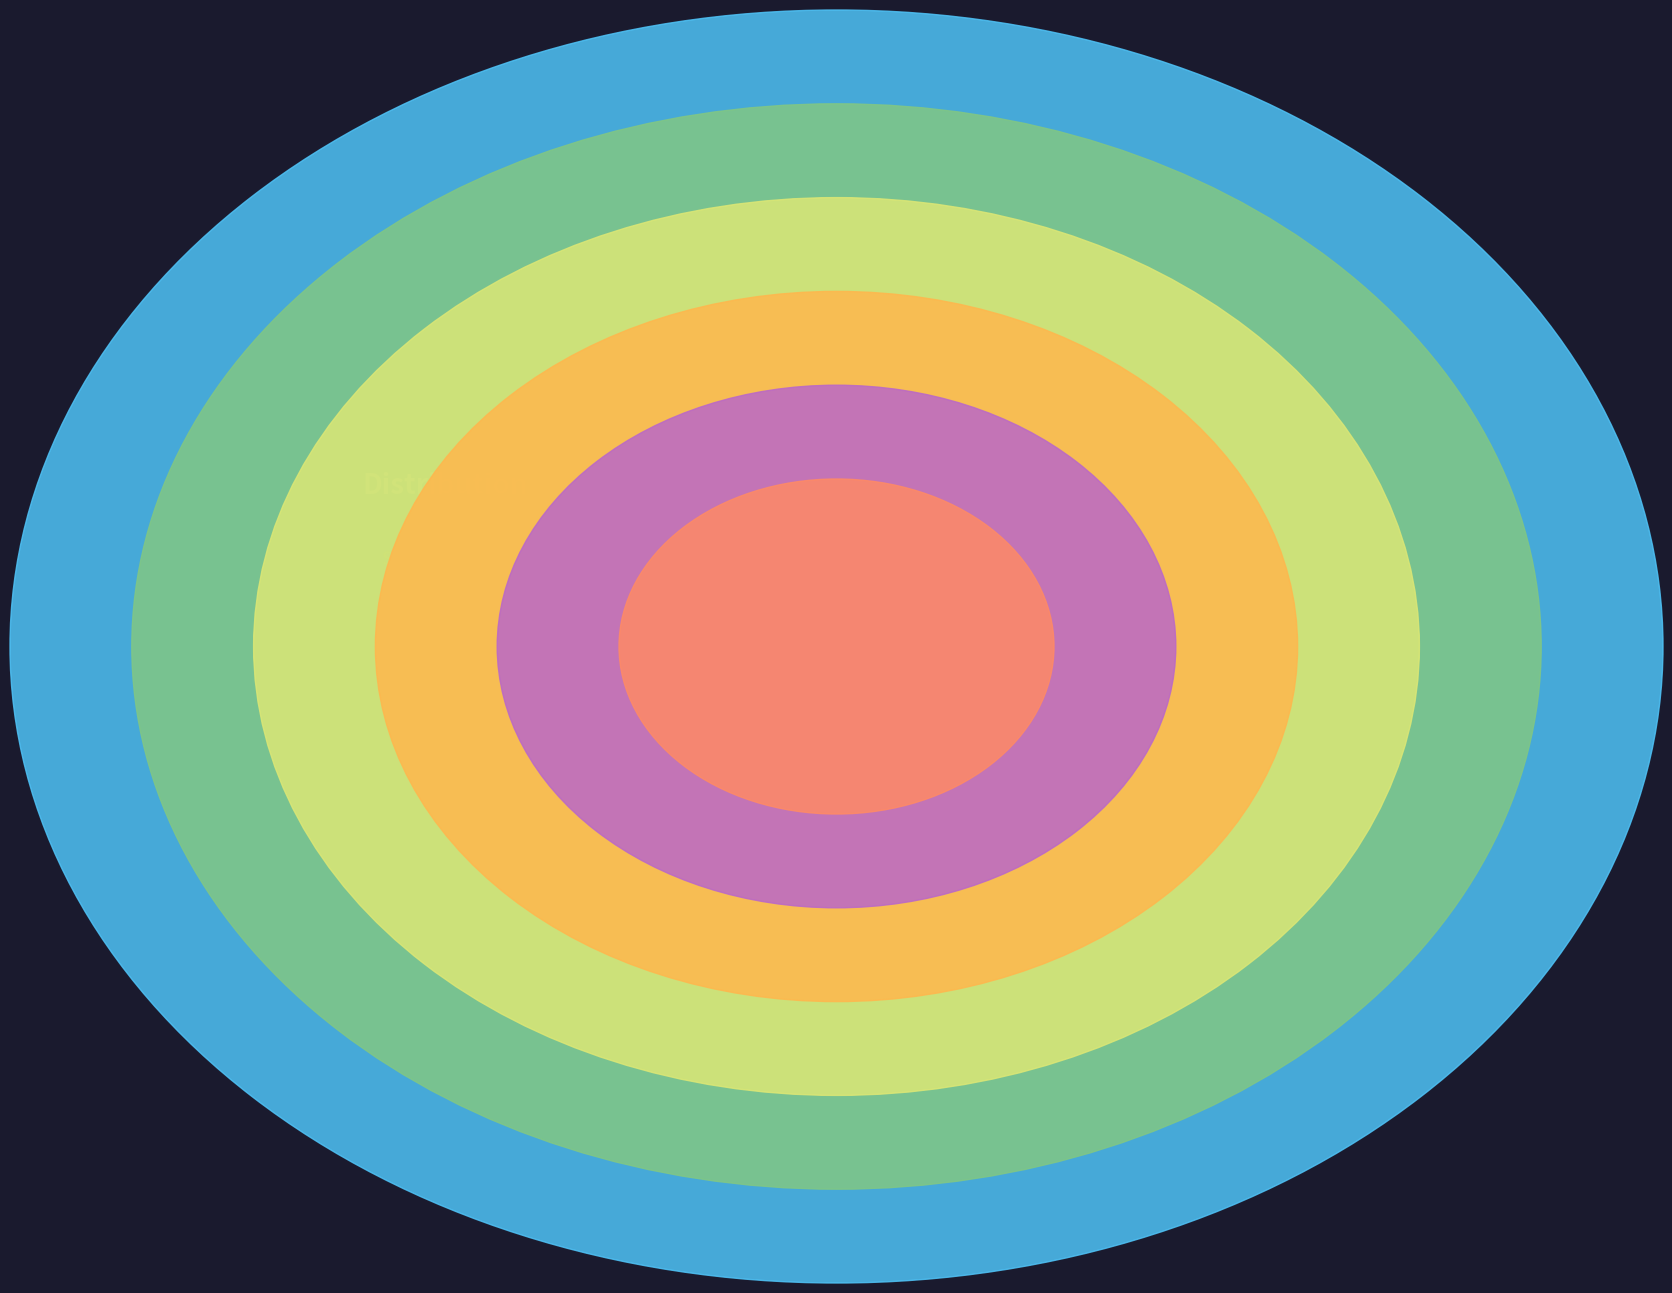

To the nearest percent, what is the combined percentage of Mail.ru and Bing.com?

1%